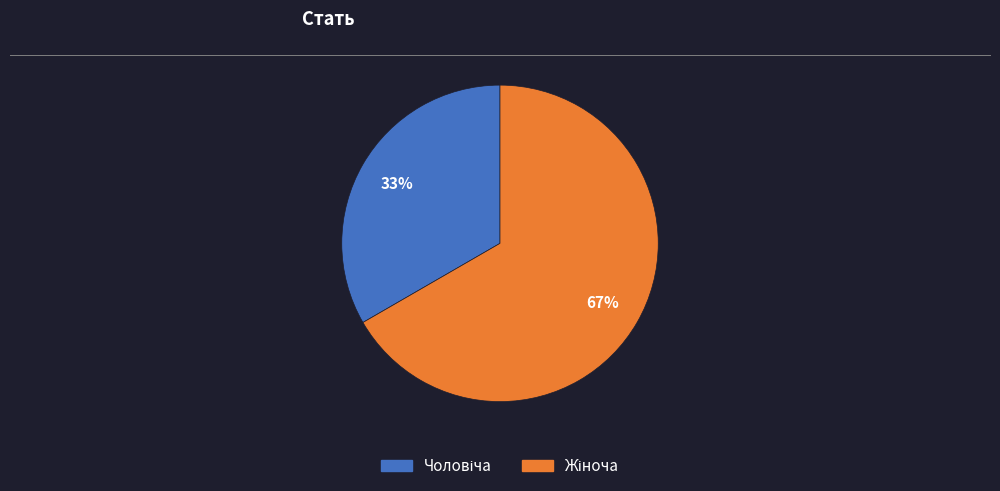

Is there any slice that represents more than half of the pie?

Yes